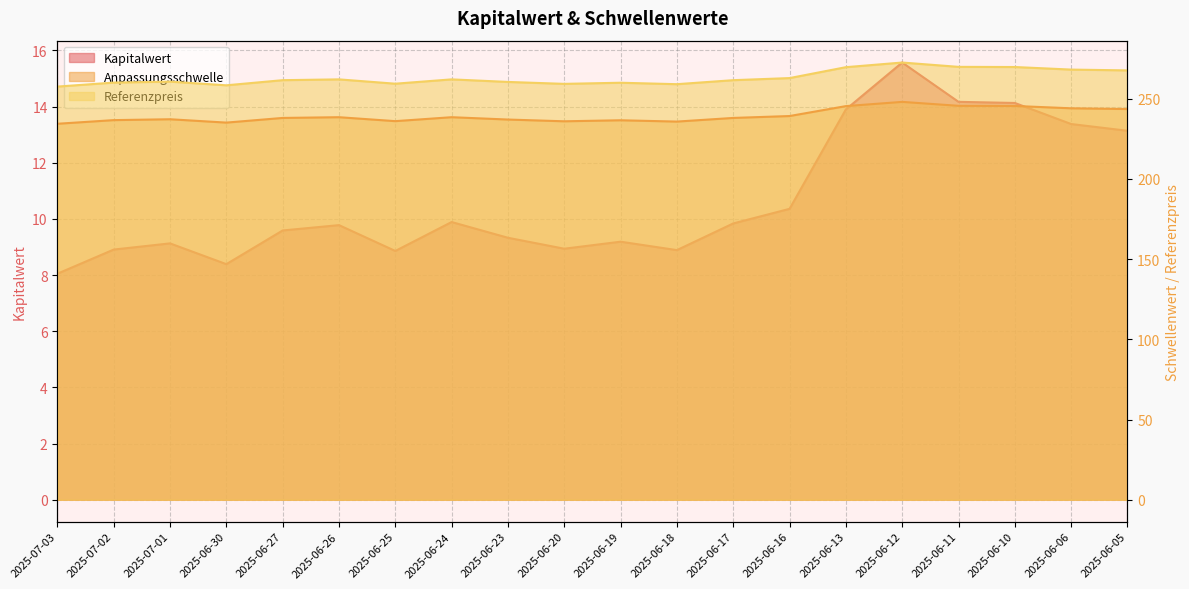

What is the spread (max minus min) of values at 2025-06-30?

250.0